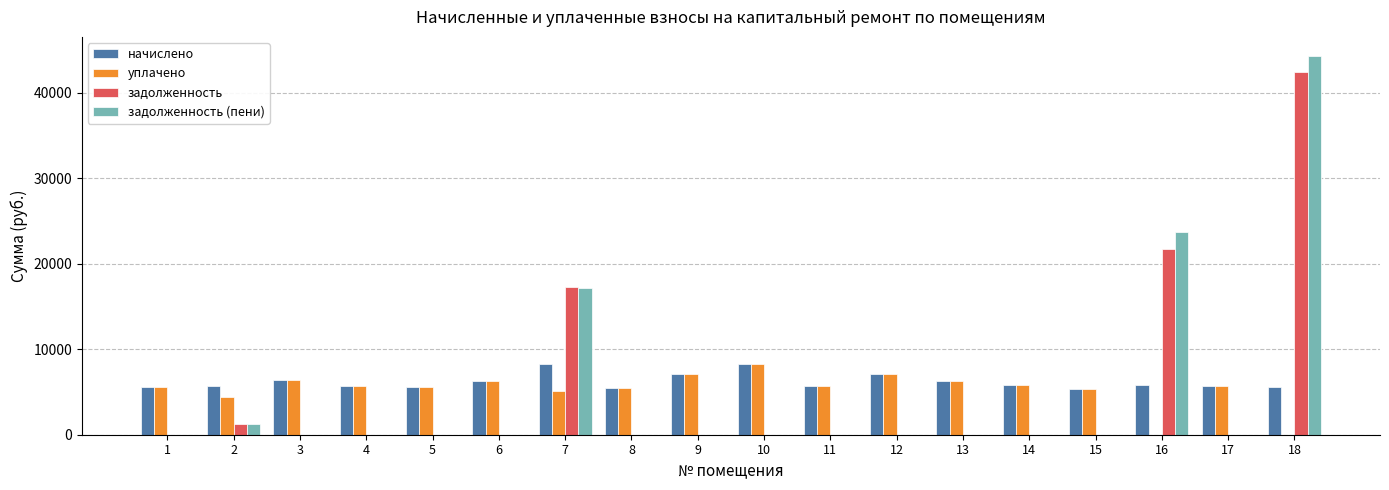

Which series has the largest total across all categories?

начислено